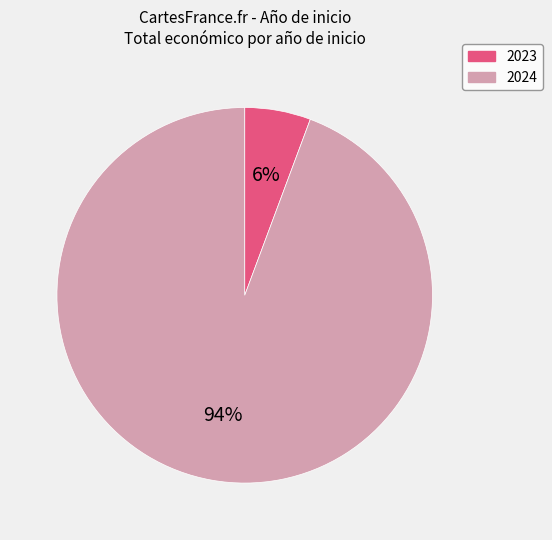

To the nearest percent, what is the average slice percentage?

50%